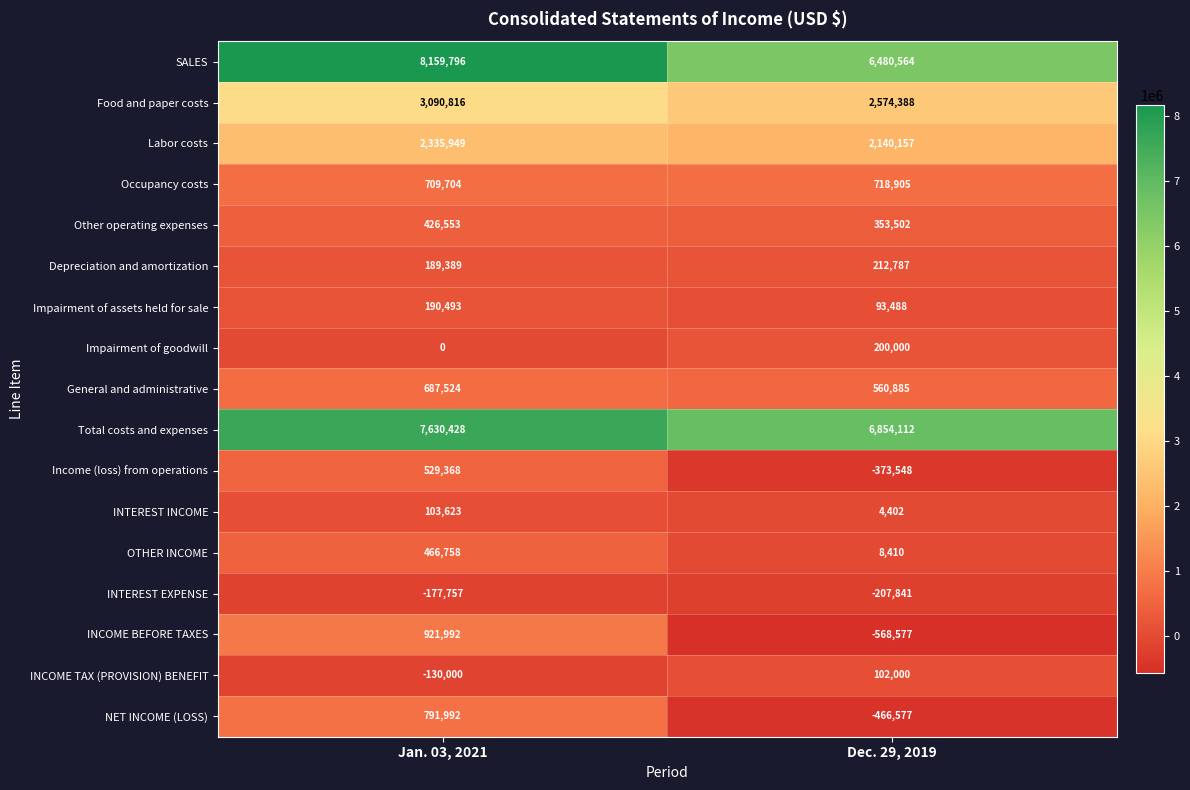

The Depreciation and amortization series shows 212787 at Dec. 29, 2019. True or false?

True